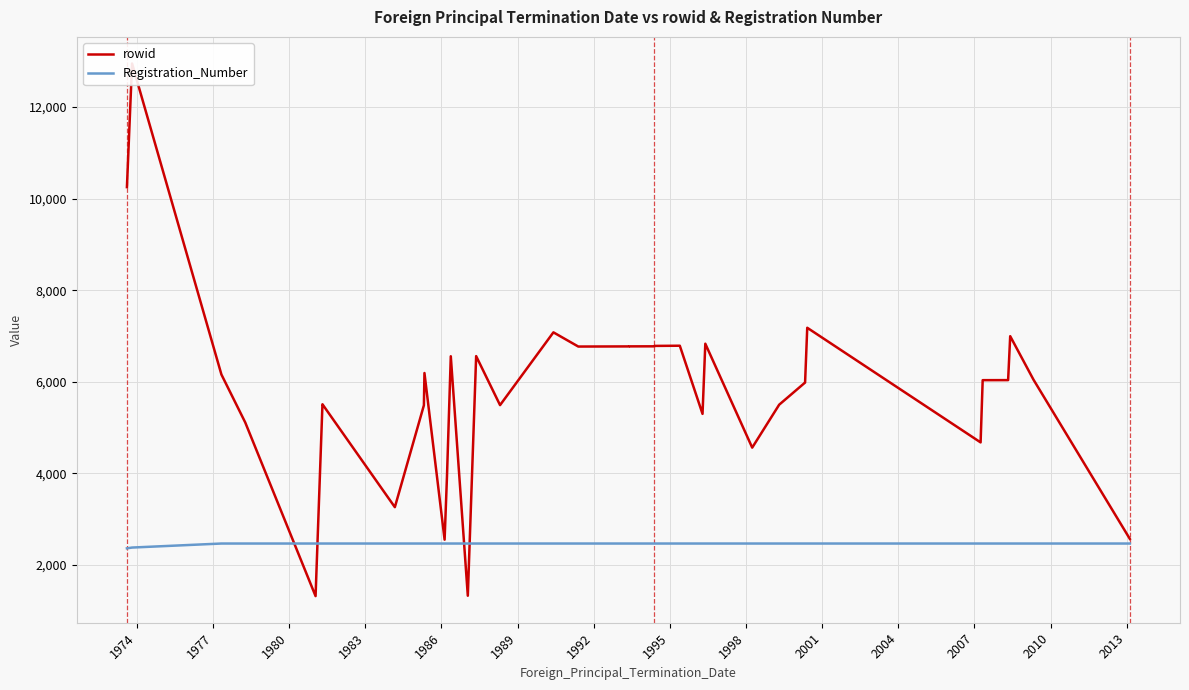

What are all the series names shown in the legend?

rowid, Registration_Number